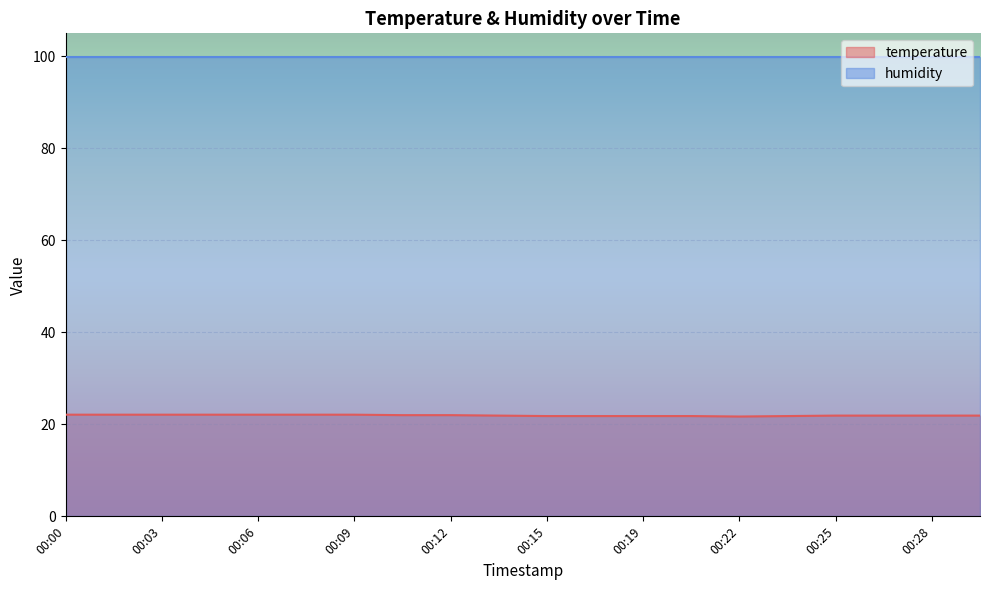

Approximately how many times larger is the value at 00:12 compared to 00:28?

1.0